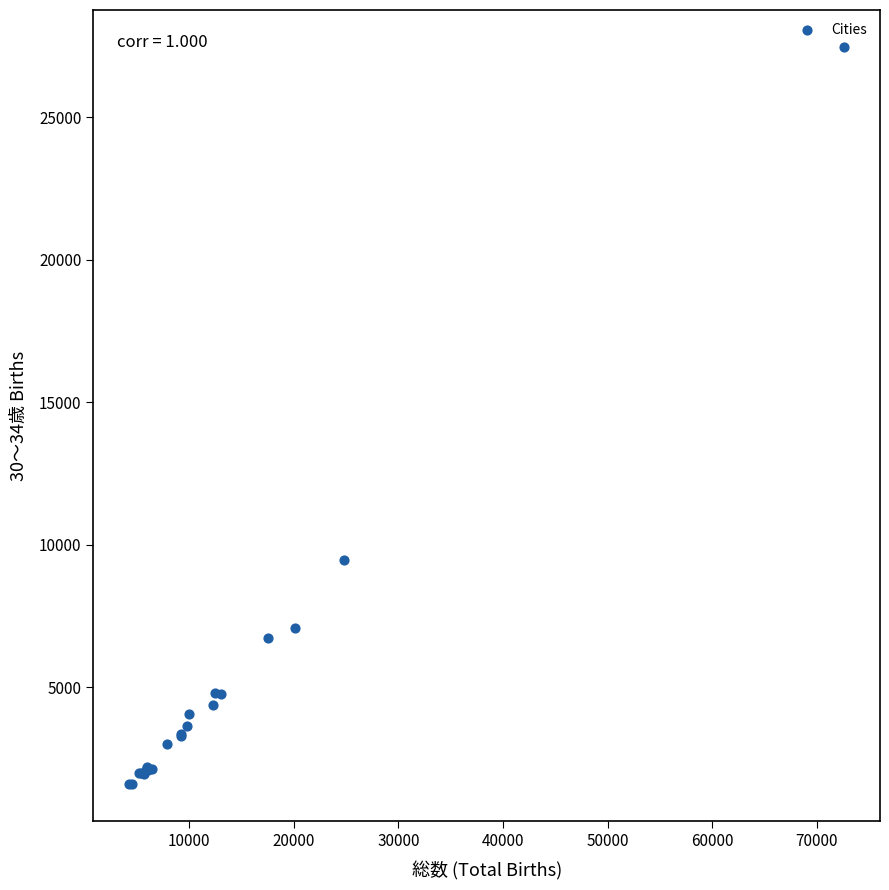

What Y value in the scatter plot is closest to 14536?

9455